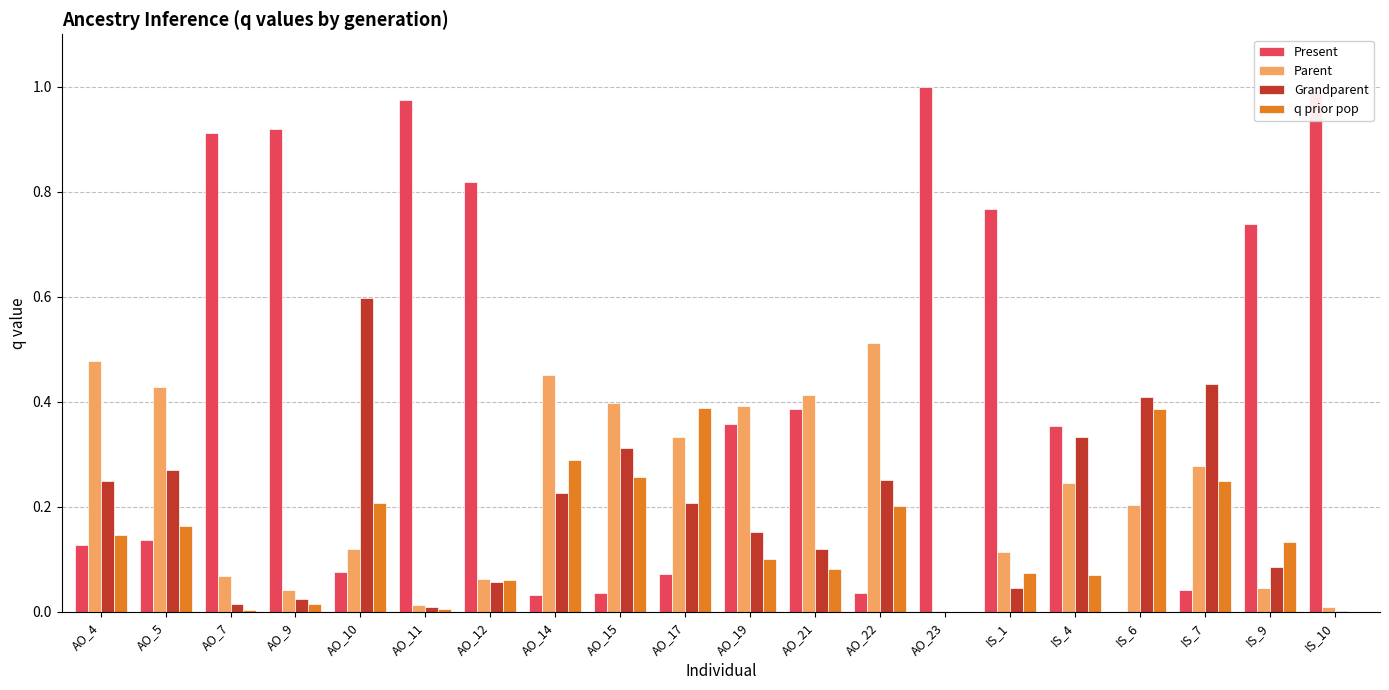

What is the sum of all Parent values?

4.6